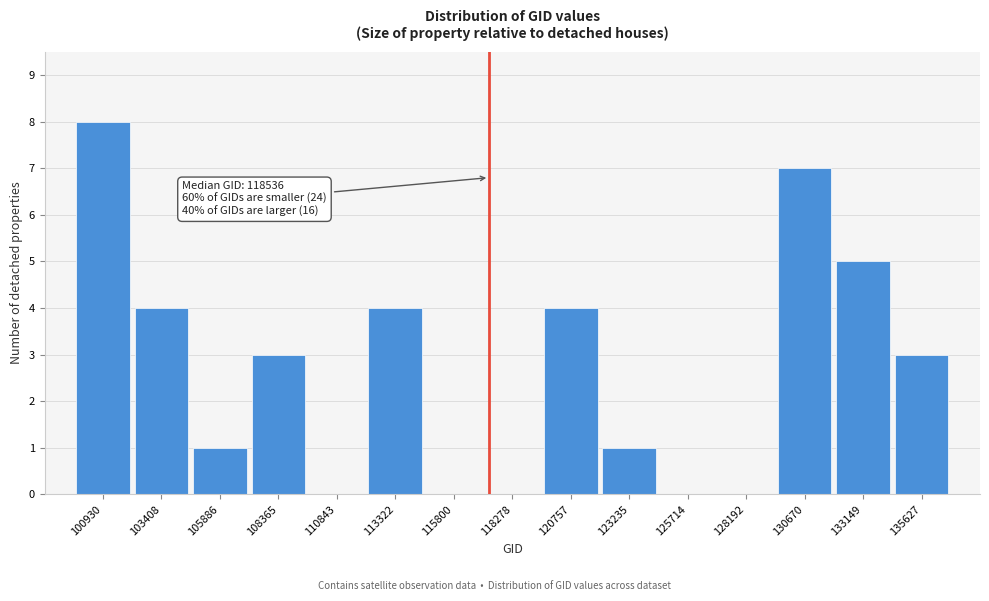

Reading left to right, transcribe all the data shown in this chart.

100930=8	103408=4	105886=1	108365=3	110843=0	113322=4	115800=0	118278=0	120757=4	123235=1	125714=0	128192=0	130670=7	133149=5	135627=3